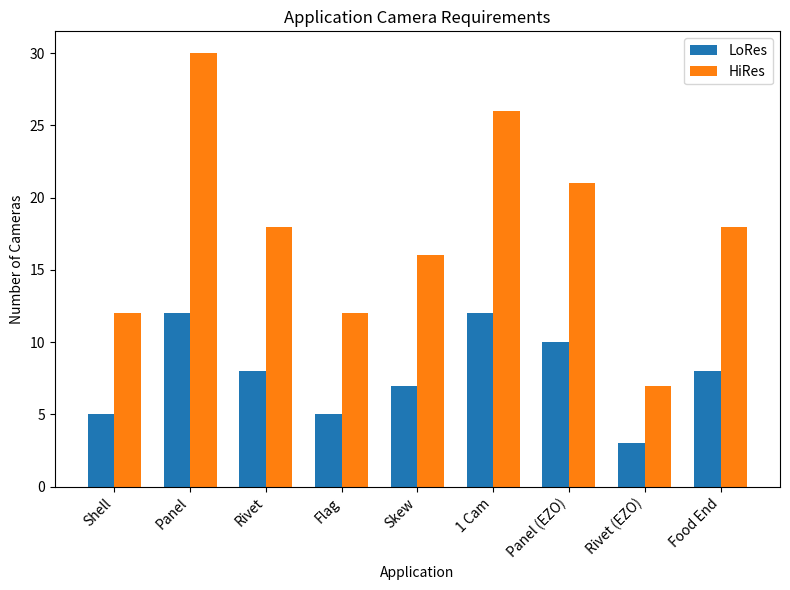

What is the difference between the LoRes values at Rivet (EZO) and Panel?

9